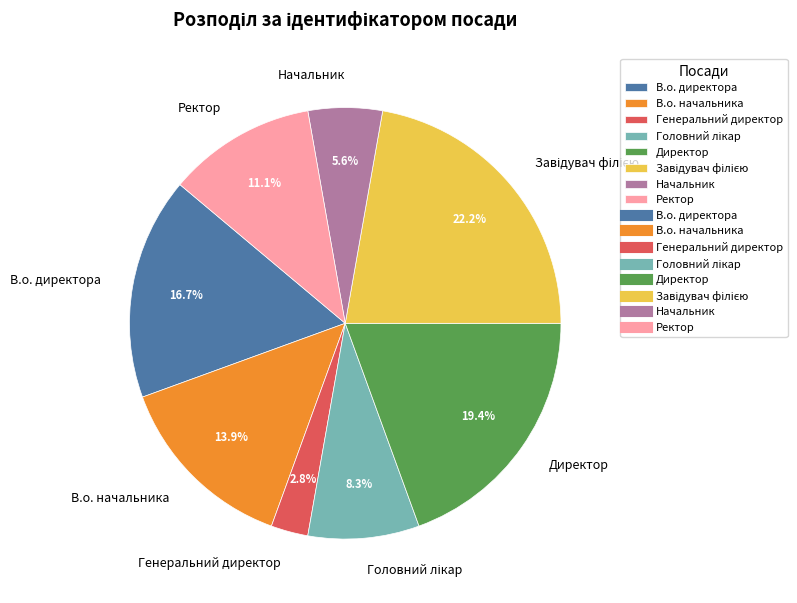

Is there a majority slice in this chart?

No